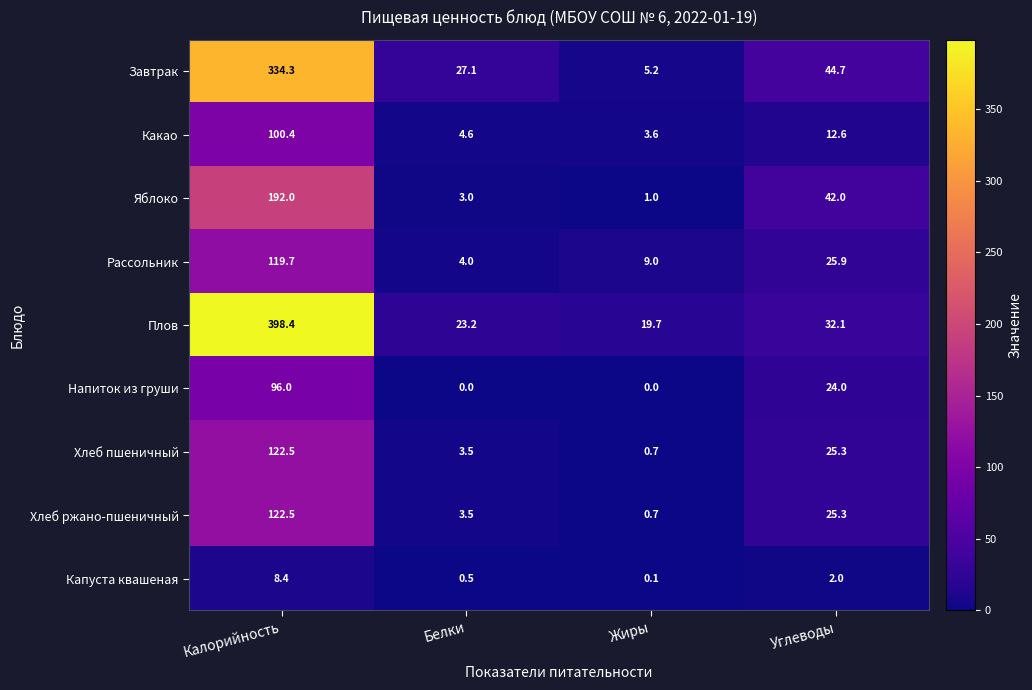

What is the spread (max minus min) of values at Жиры?

19.7